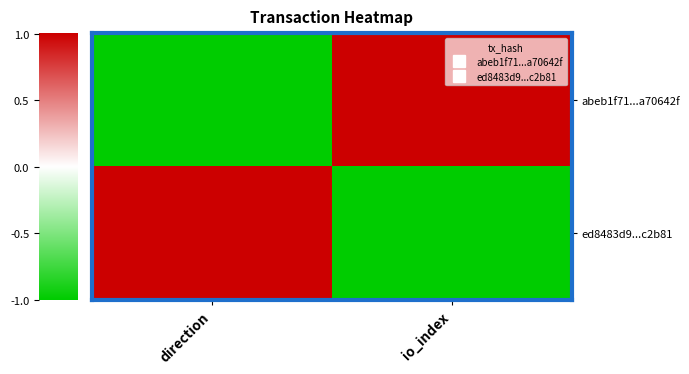

Which series has the largest total across all categories?

abeb1f71...a70642f